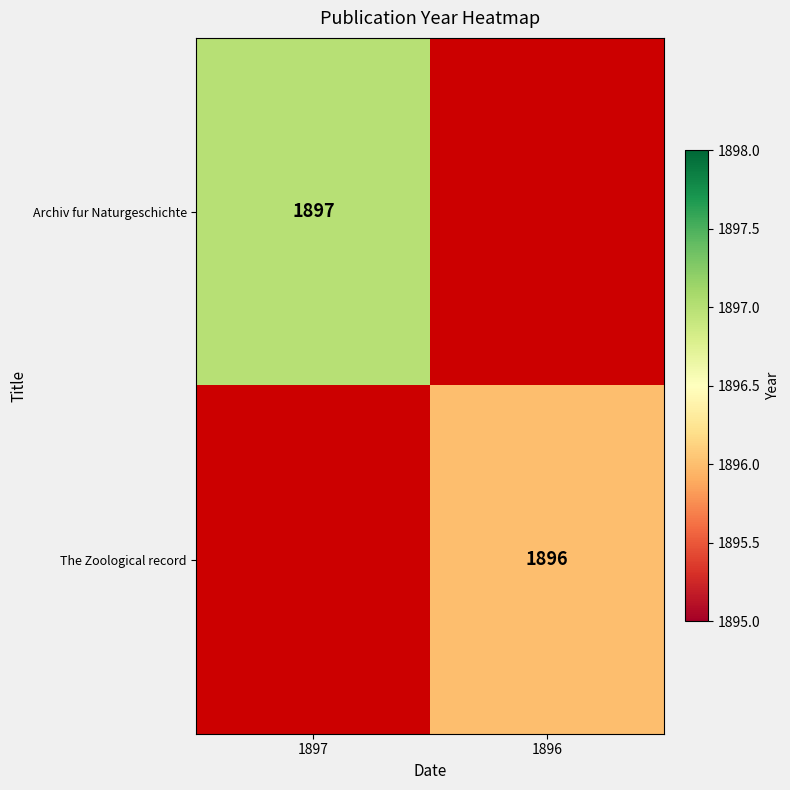

Is it true that The Zoological record equals 765 at 1896?

False